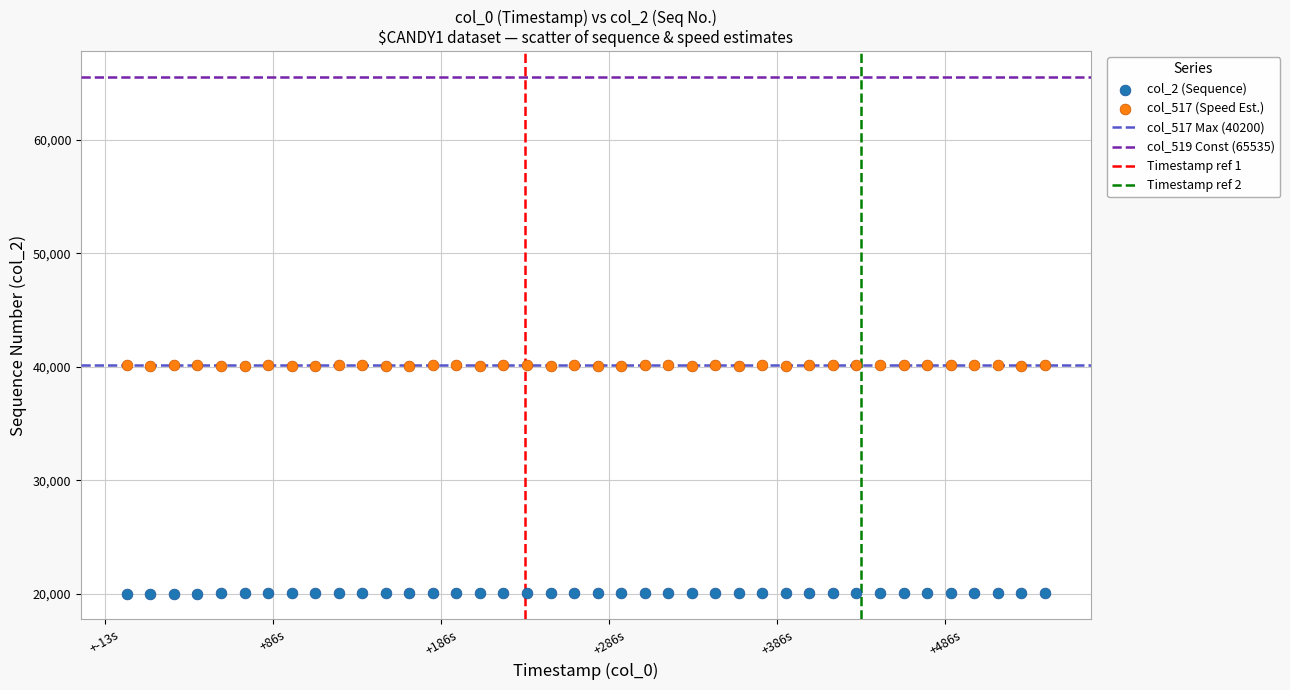

Across all data points, what is the range of Y values (max minus min)?

20170